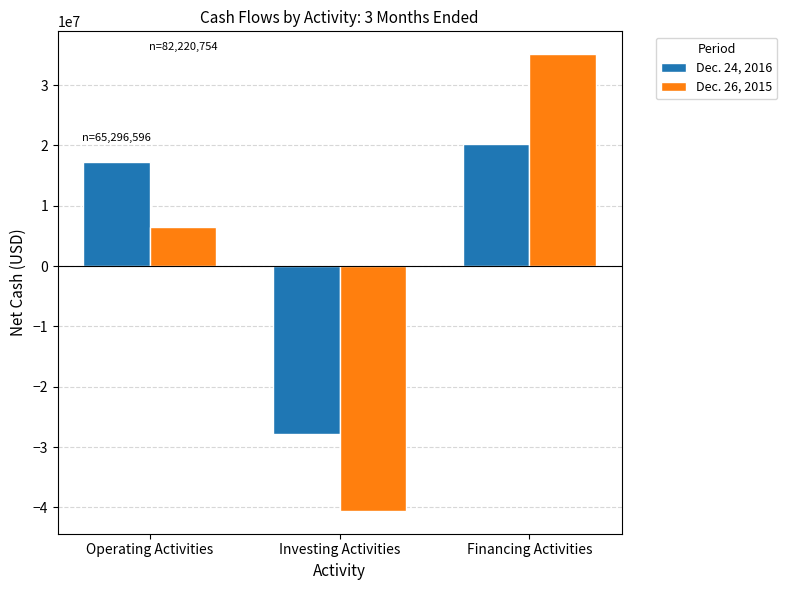

Which label corresponds to the smallest value in the chart?

Investing Activities